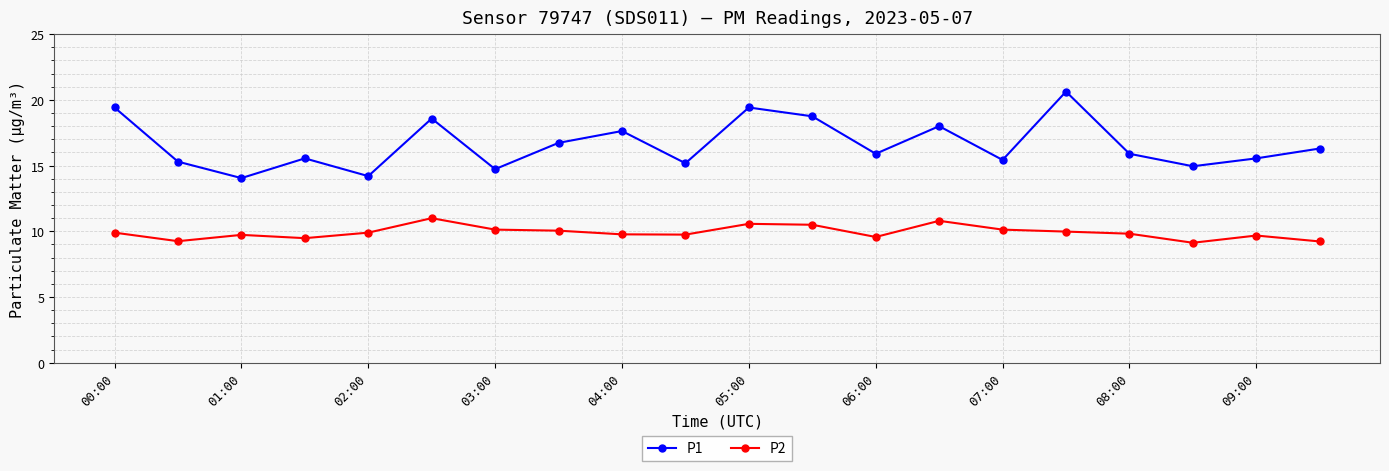

At how many categories does at least one series exceed 13?

20